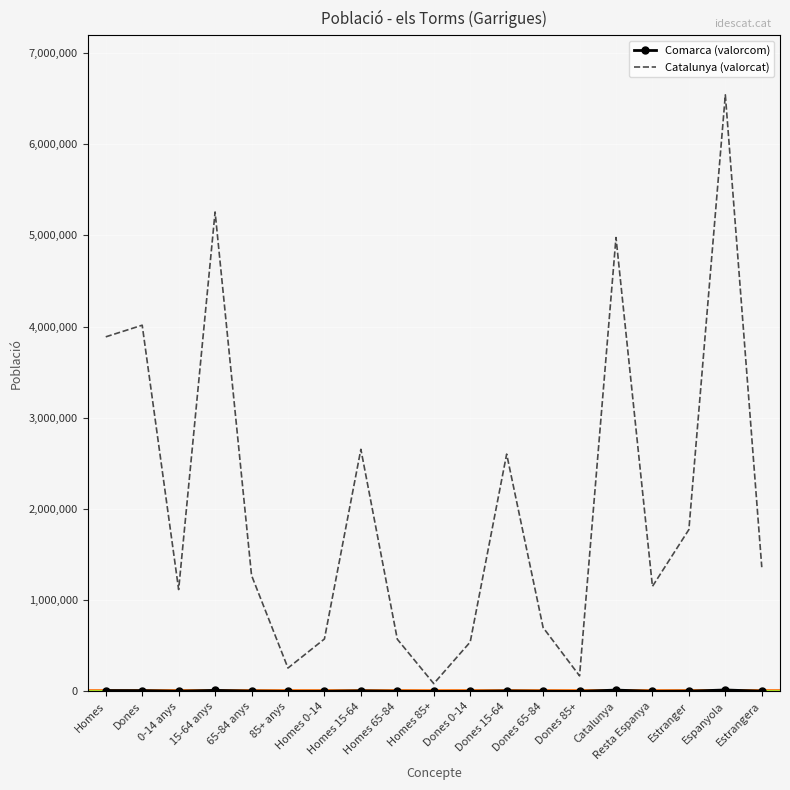

Between Dones 15-64 and Estranger, which is larger?

Dones 15-64